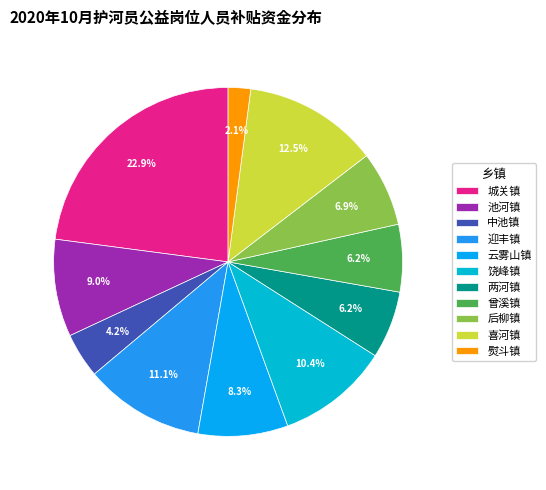

Does 云雾山镇 represent more than half of the total?

No